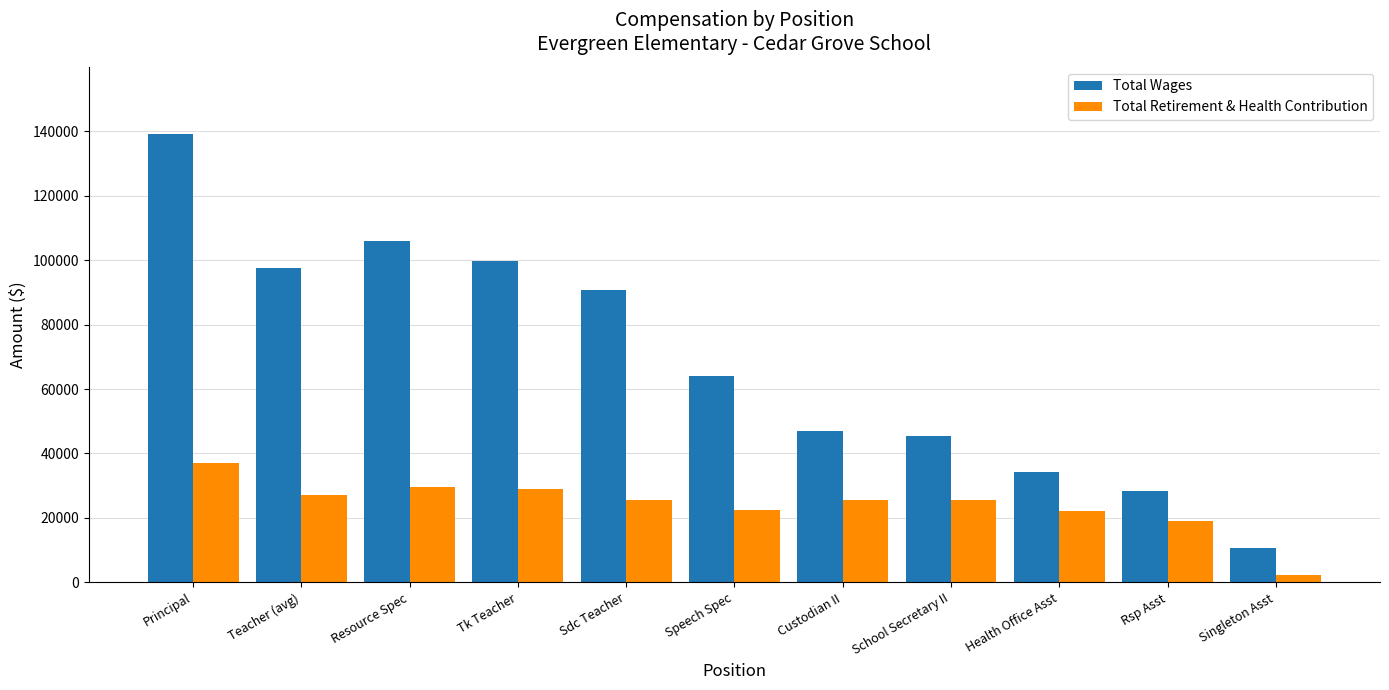

What are all the series names shown in the legend?

Total Wages, Total Retirement & Health Contribution